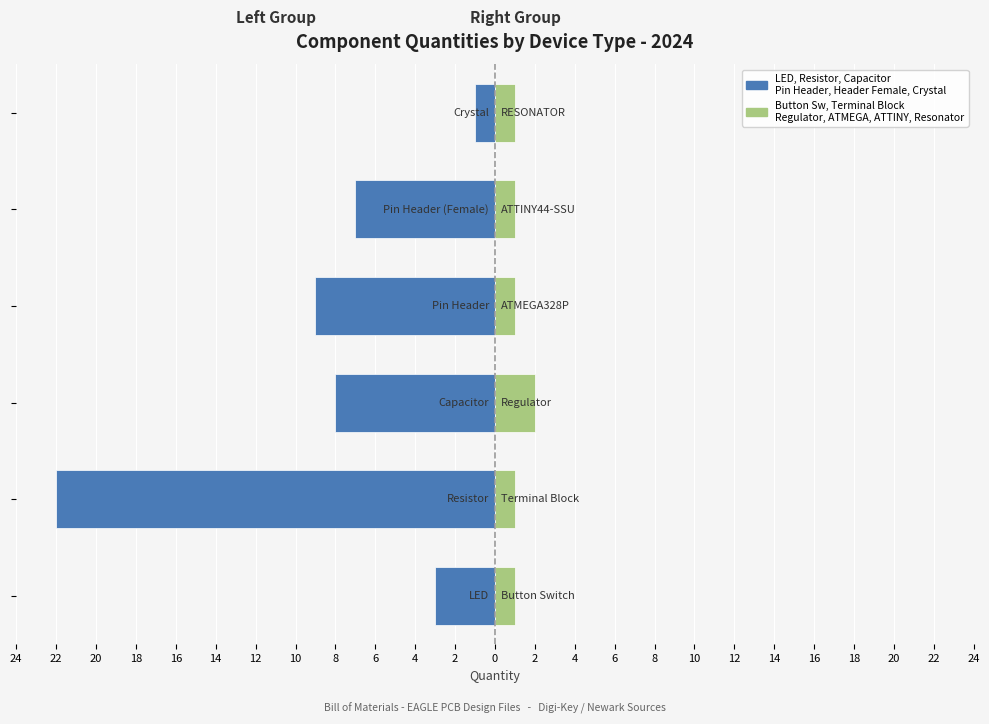

Read the Right Group (Button Sw, Terminal, Regulator, ATMEGA, ATTINY, Resonator) value at 20.

2